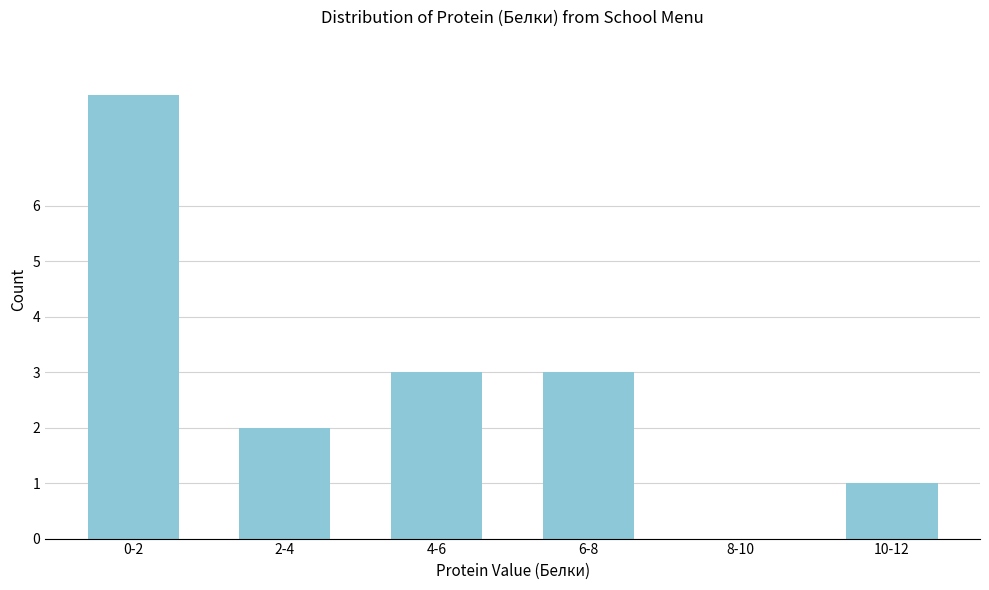

Reading left to right, transcribe all the data shown in this chart.

0-2=8	2-4=2	4-6=3	6-8=3	8-10=0	10-12=1